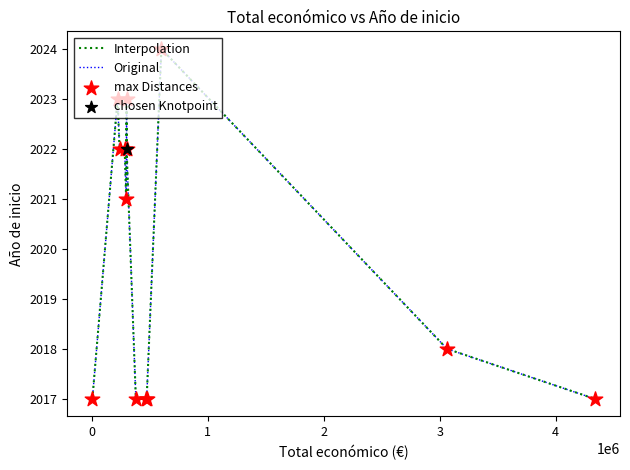

Is this an area chart (filled region under the line)?

No